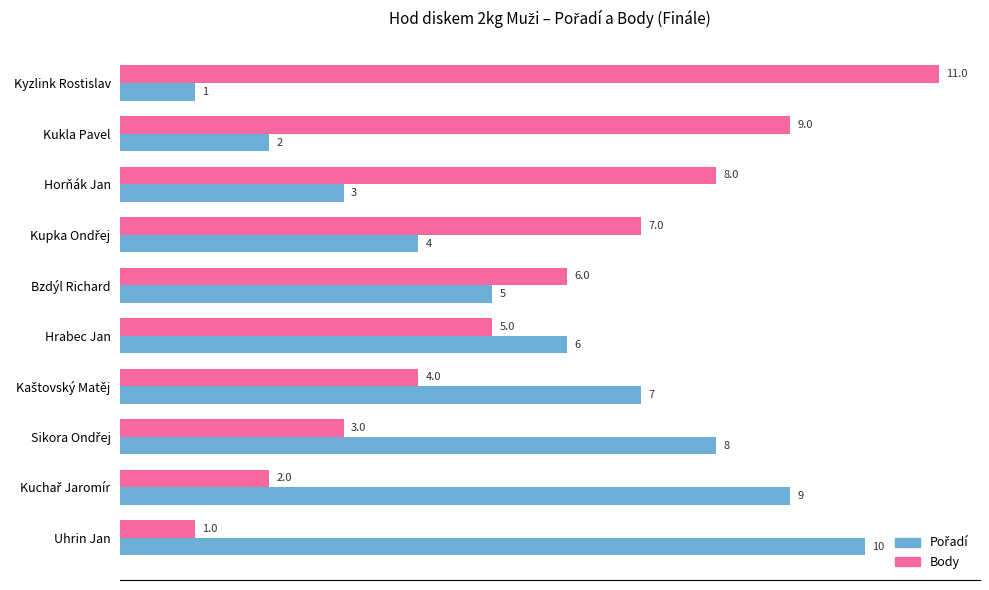

Which series has the largest total across all categories?

Body